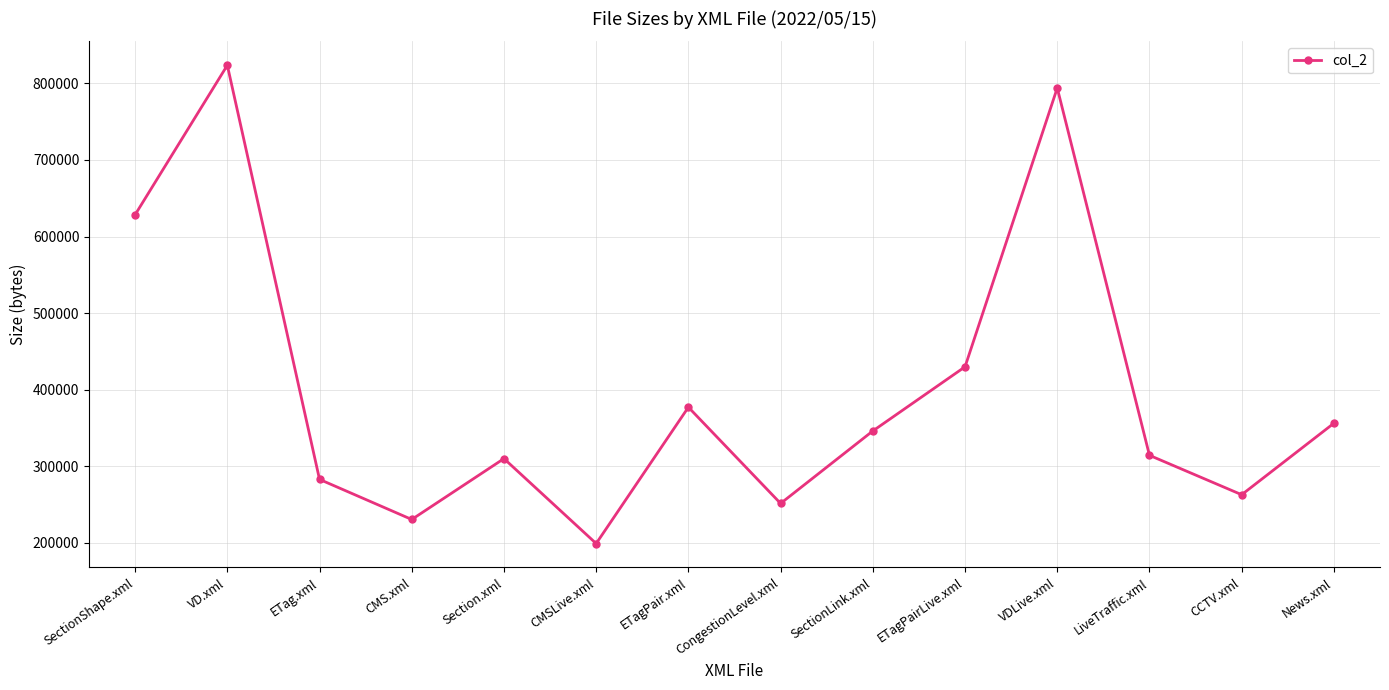

What is the change in value from SectionShape.xml to CCTV.xml?

-365629